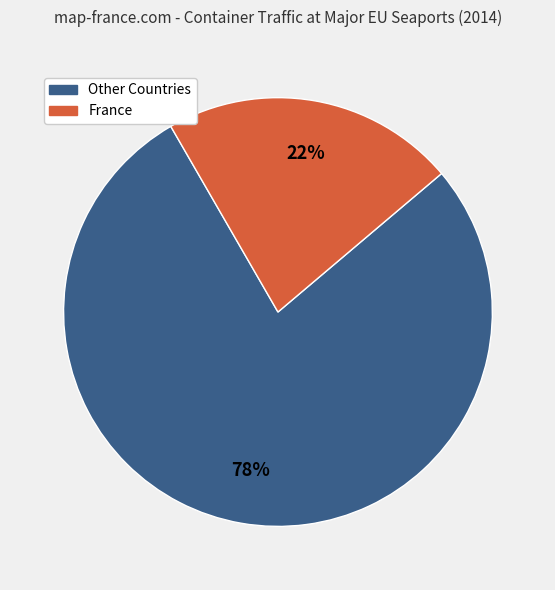

To the nearest percent, what is the difference between the largest and smallest slice percentages?

56%